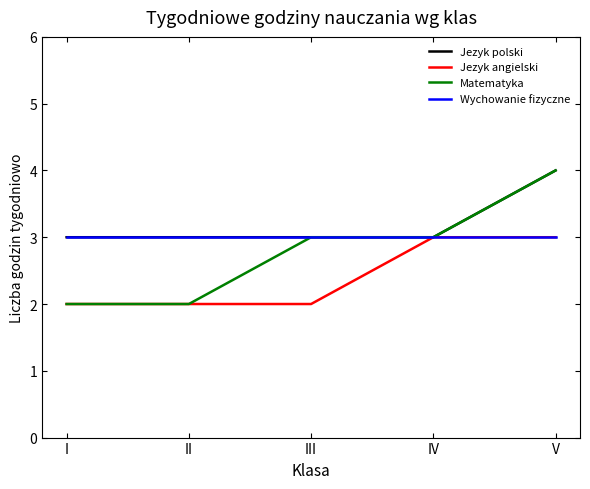

At which label does Jezyk polski reach its peak?

V